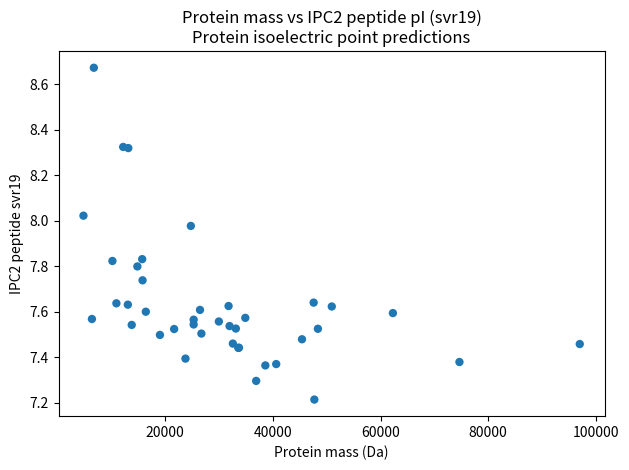

What Y value in the scatter plot is closest to 7?

7.2